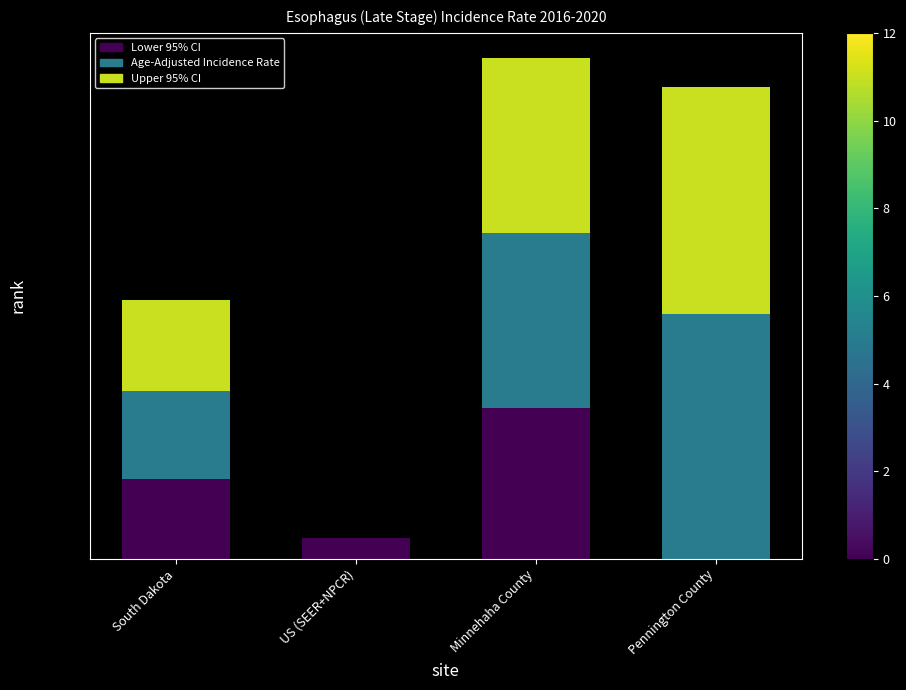

Is it true that segment_0 equals 3.3 at South Dakota?

True